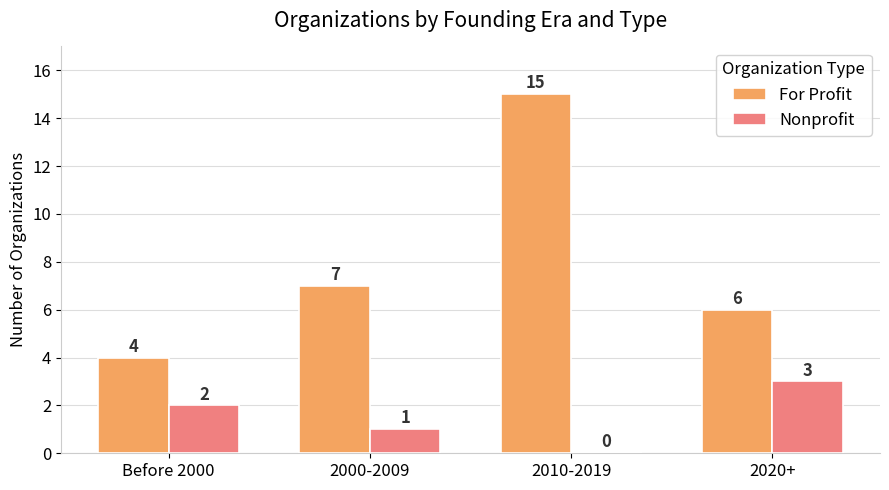

Which label corresponds to the largest value in the chart?

2010-2019